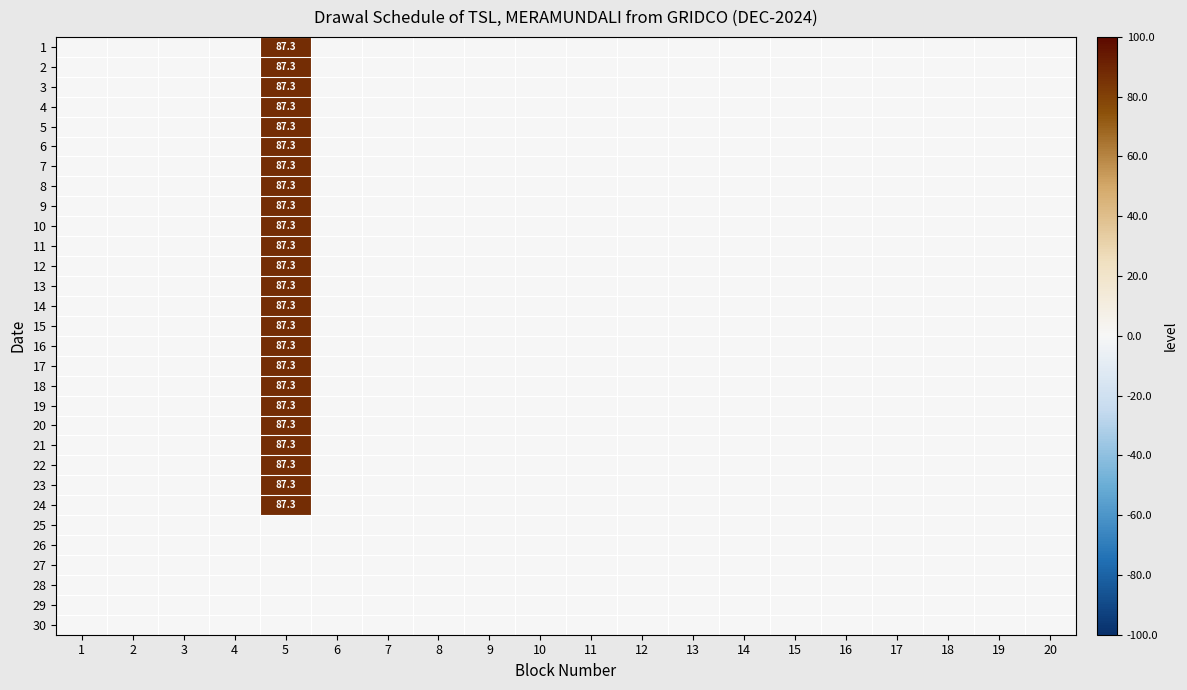

Is it true that 17 equals 39.5 at 12?

False